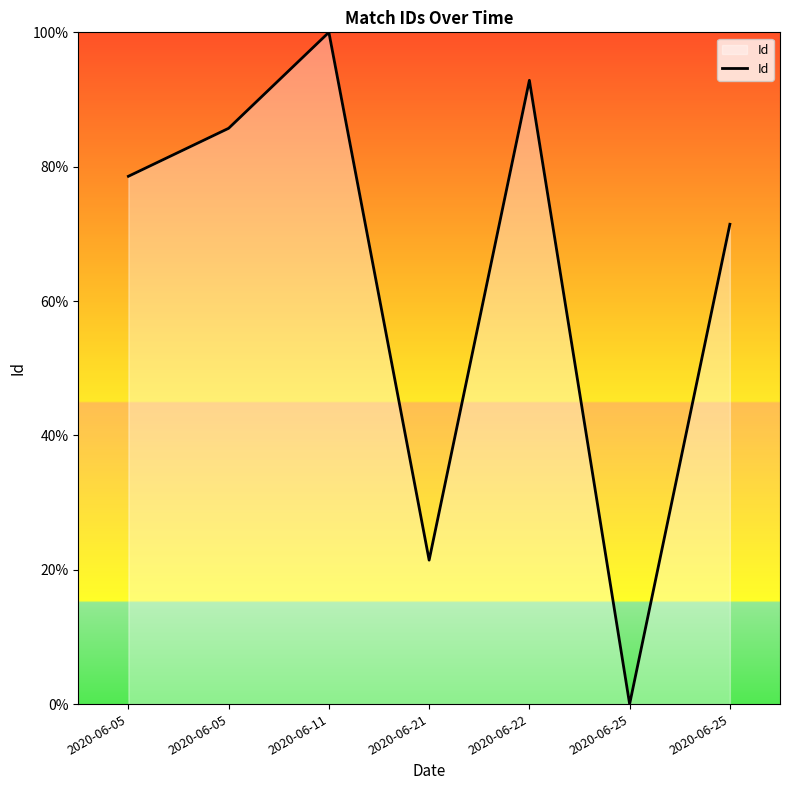

How many lines are shown in the chart?

1